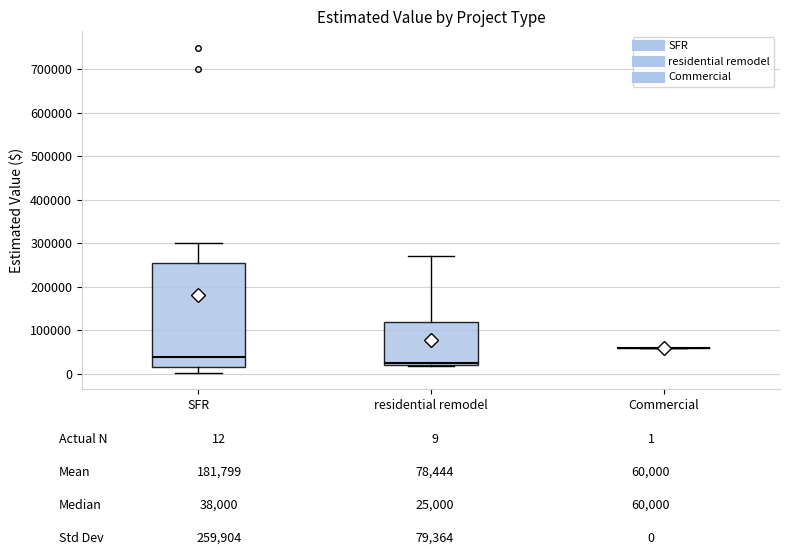

Which box is the tallest, from its lower edge to its upper edge?

SFR